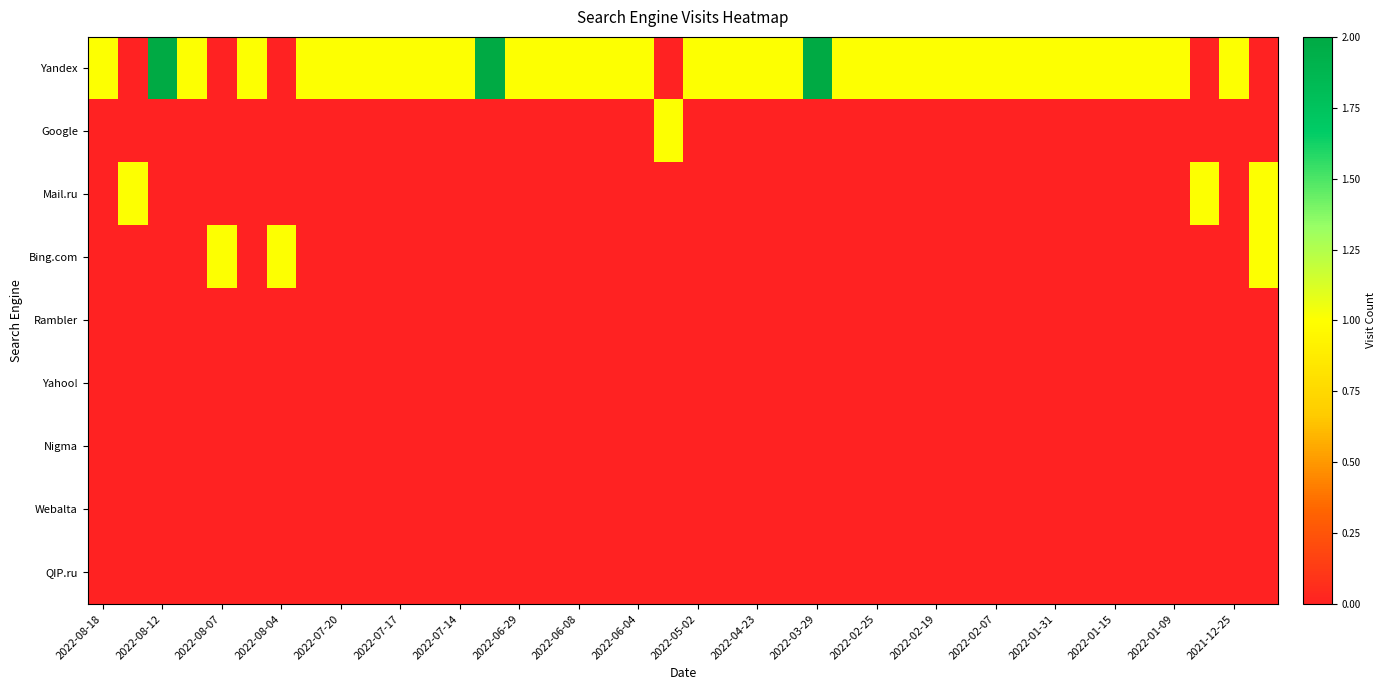

Which series has the largest range (max minus min)?

Yandex